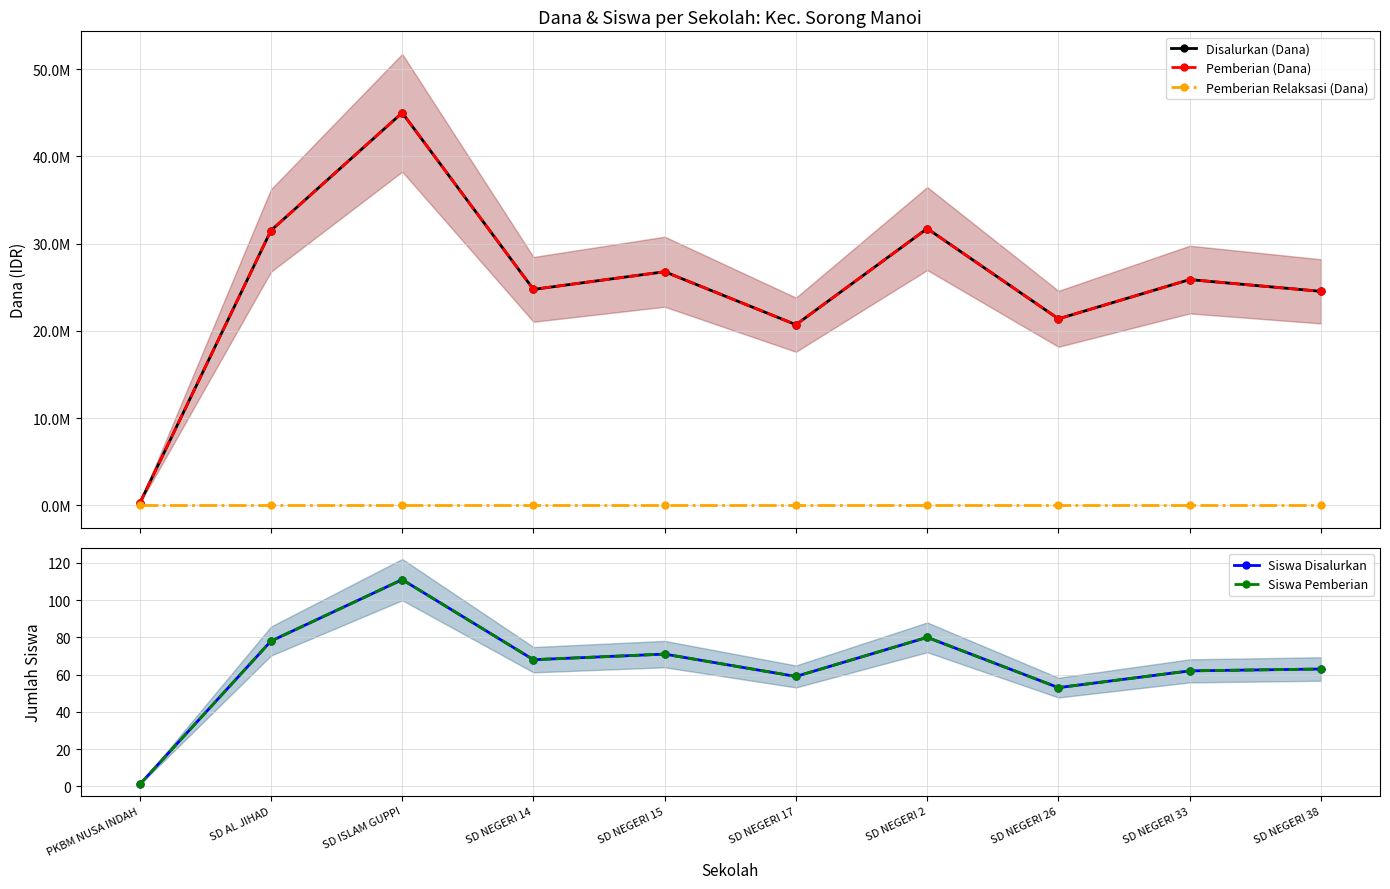

Is this an area chart (filled region under the line)?

No